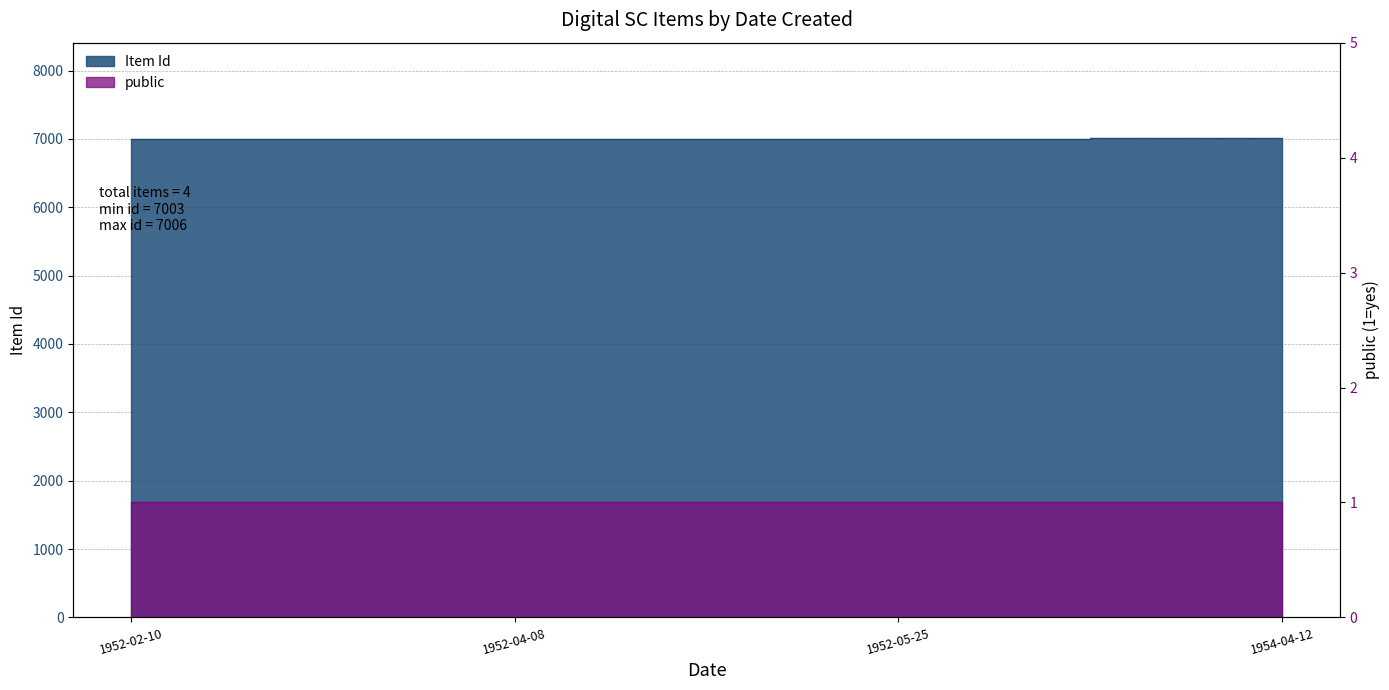

The value at 1952-04-08 is 10045. True or false?

False